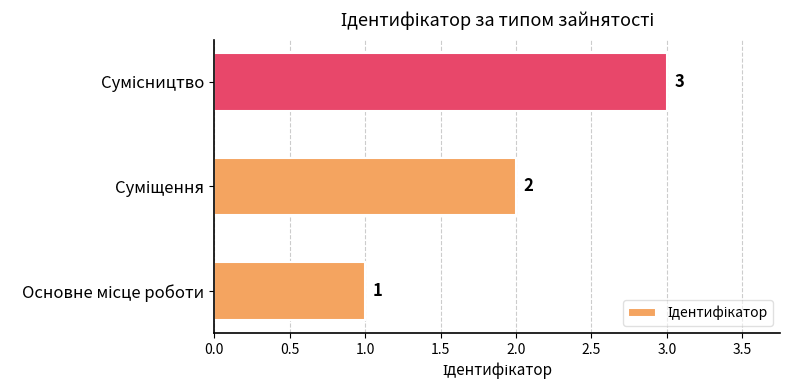

What is the maximum value shown in the chart?

3